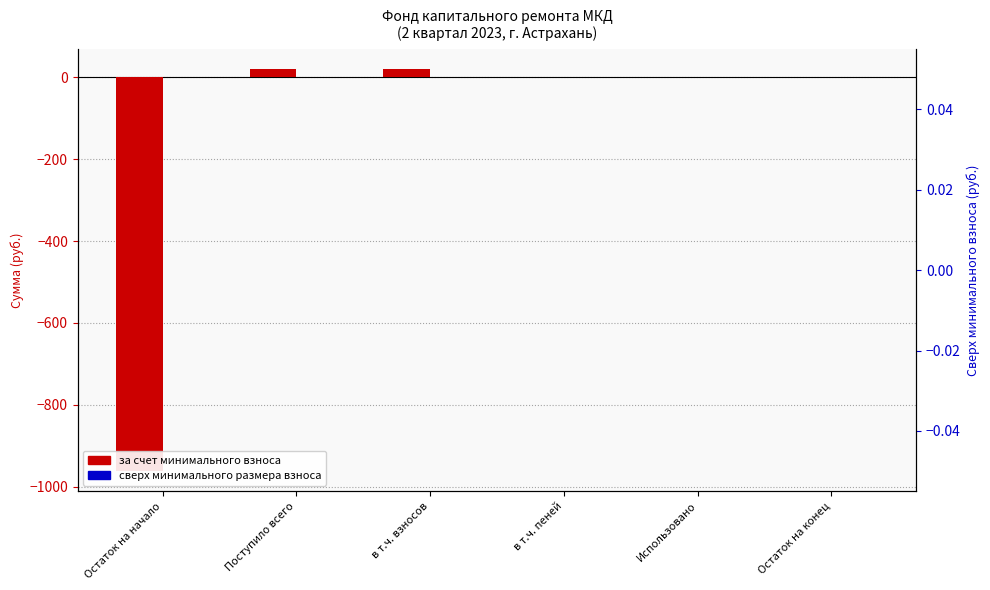

Count the number of categories in the chart.

6